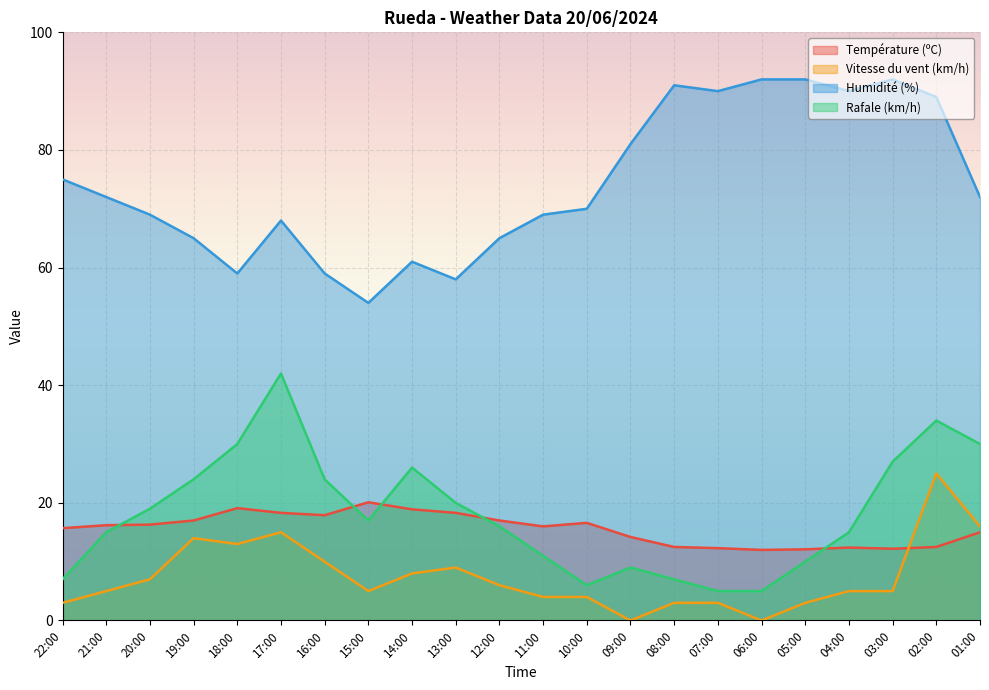

In Température (ºC), how many points are lower than both neighbors (excluding endpoints)?

4